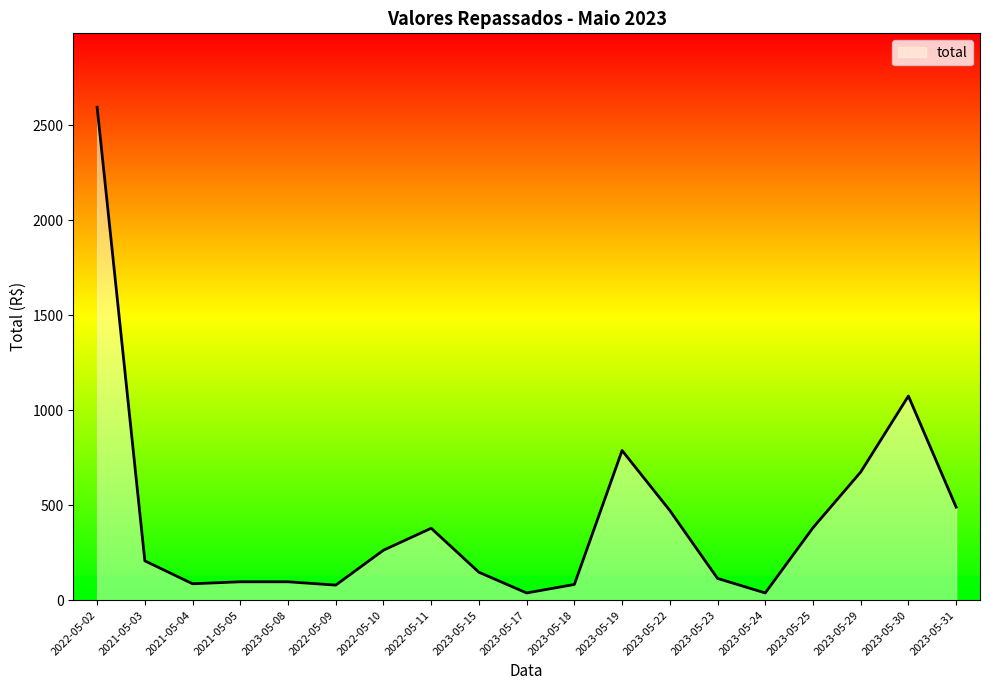

At which category does the chart reach its peak across all series?

2022-05-02